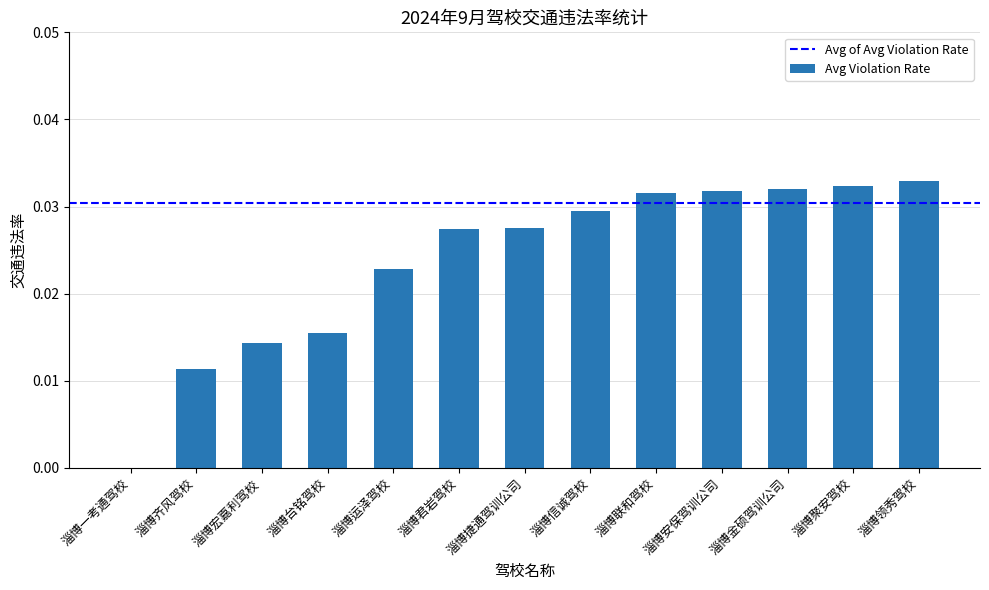

Is it true that the value at 淄博联和驾校 is 0.1?

False